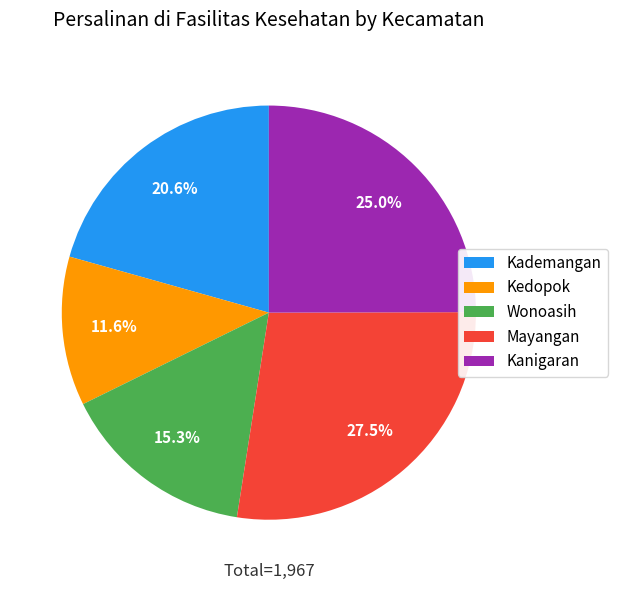

Is there a majority slice in this chart?

No